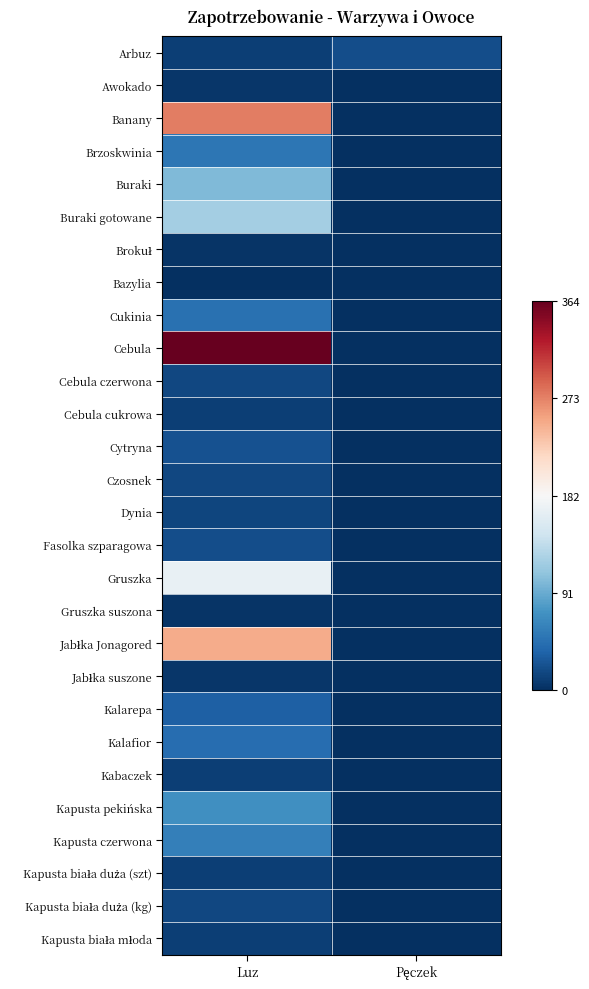

Between Luz and Pęczek, which series saw the biggest shift?

Cebula